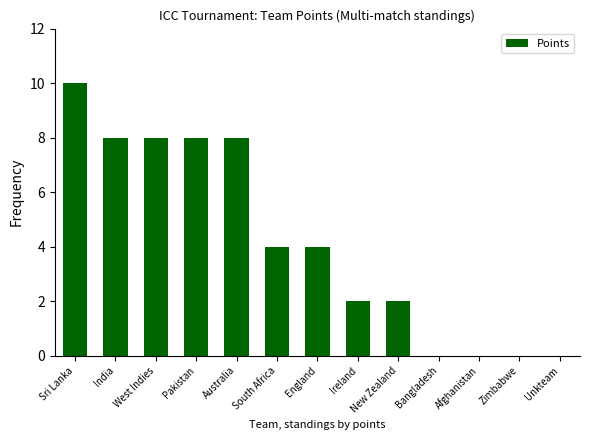

Between Sri Lanka and Afghanistan, which is larger?

Sri Lanka